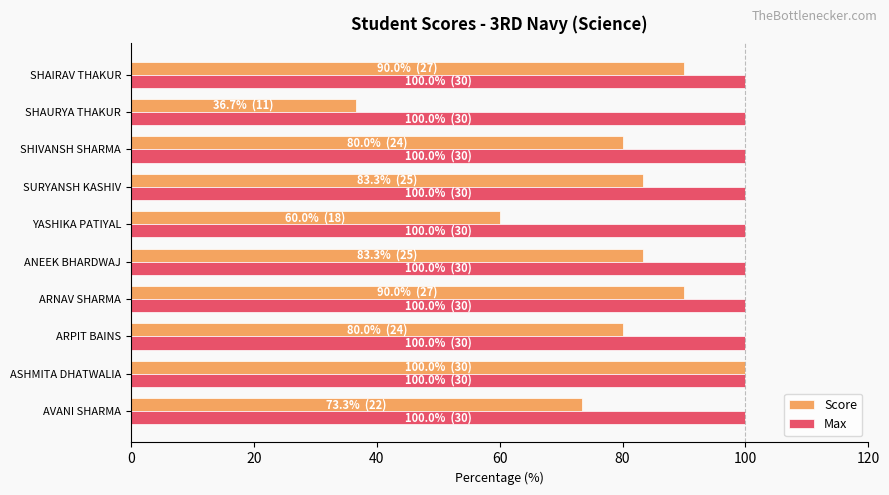

What is the difference between the second highest and second lowest values in the Score series?

30.0